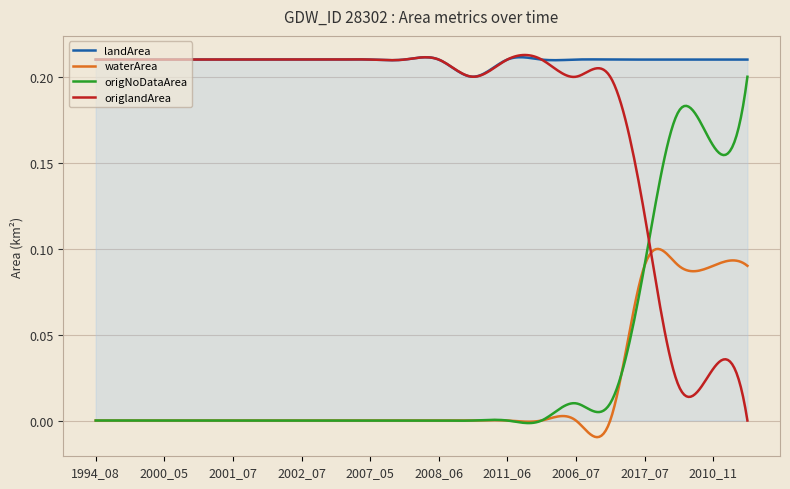

True or false: landArea and origNoDataArea cross at least once.

False